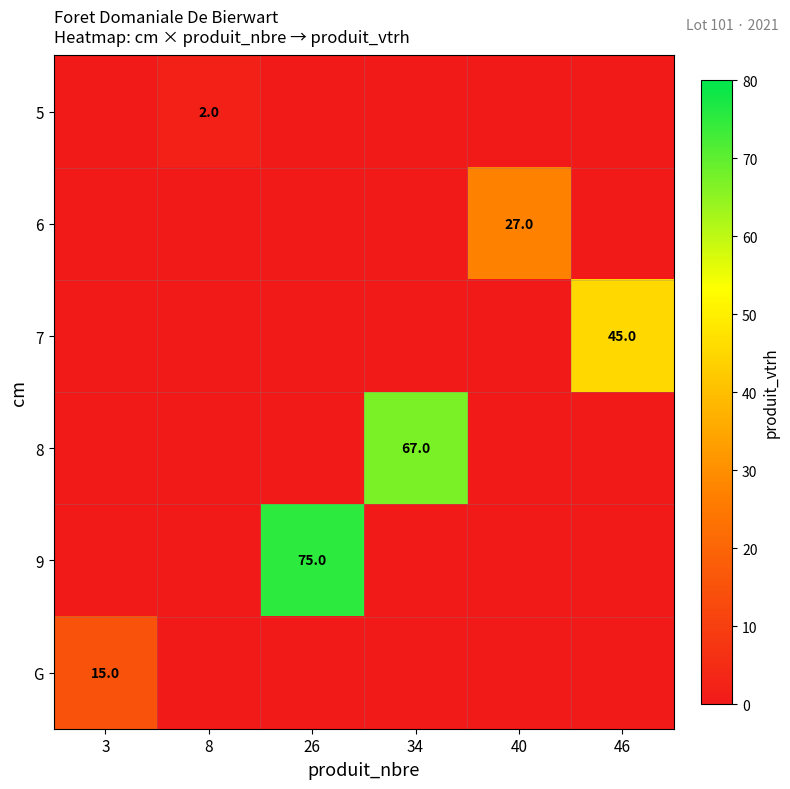

Which series changed the most between 3 and 26?

9